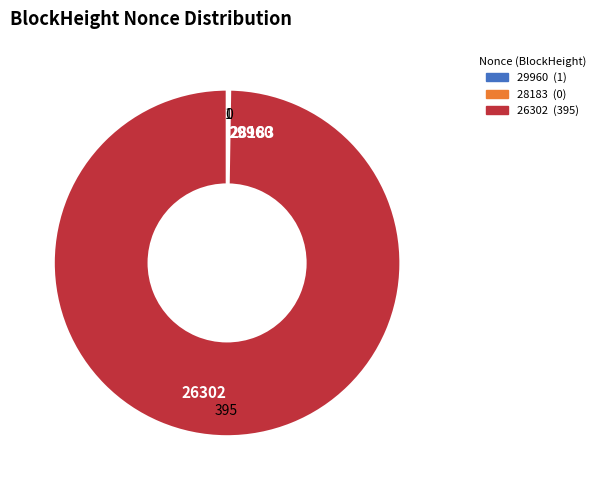

What is the majority slice?

26302